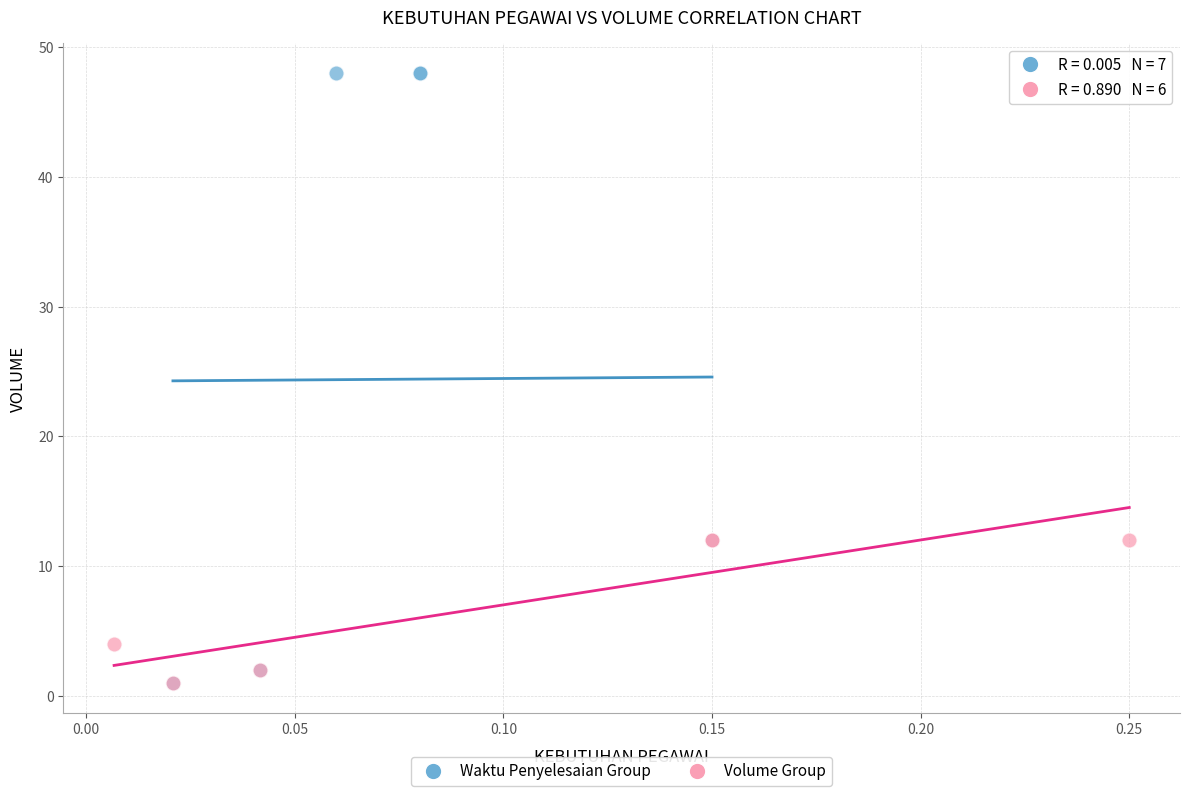

Which series reaches the maximum Y coordinate?

Waktu Penyelesaian Group